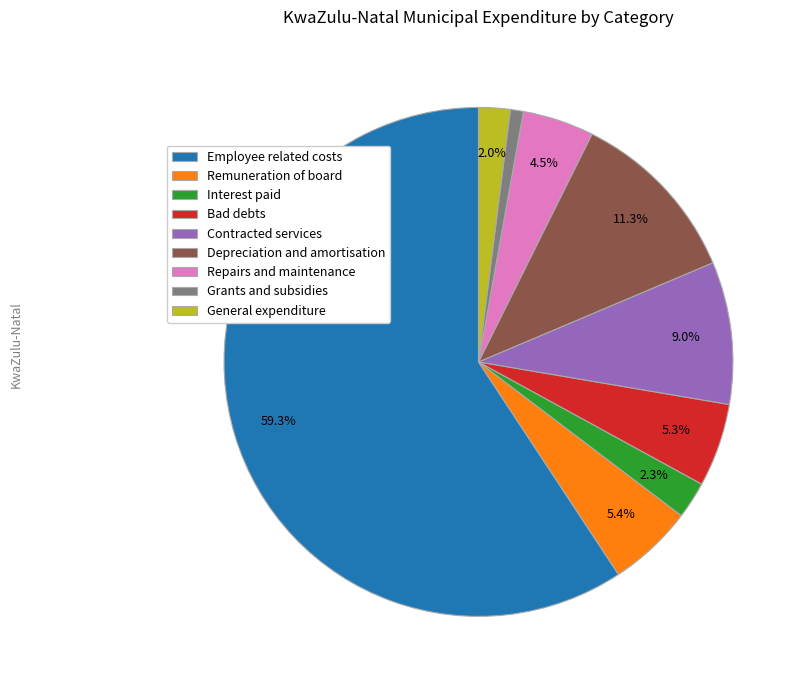

Between Grants and subsidies and Remuneration of board, which is larger?

Remuneration of board